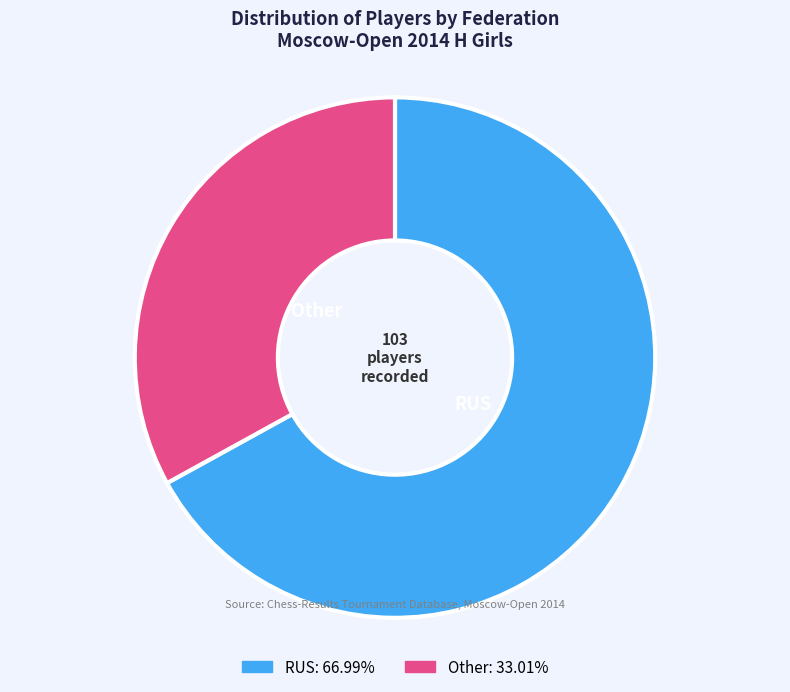

To the nearest percent, what percentage of the pie is Other?

33%